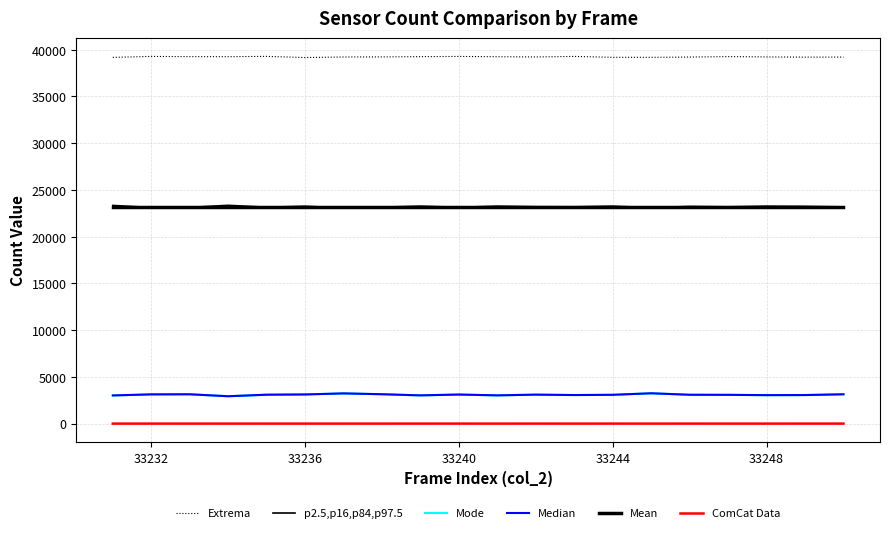

True or false: Extrema has more than 2 points higher than both neighbors.

True